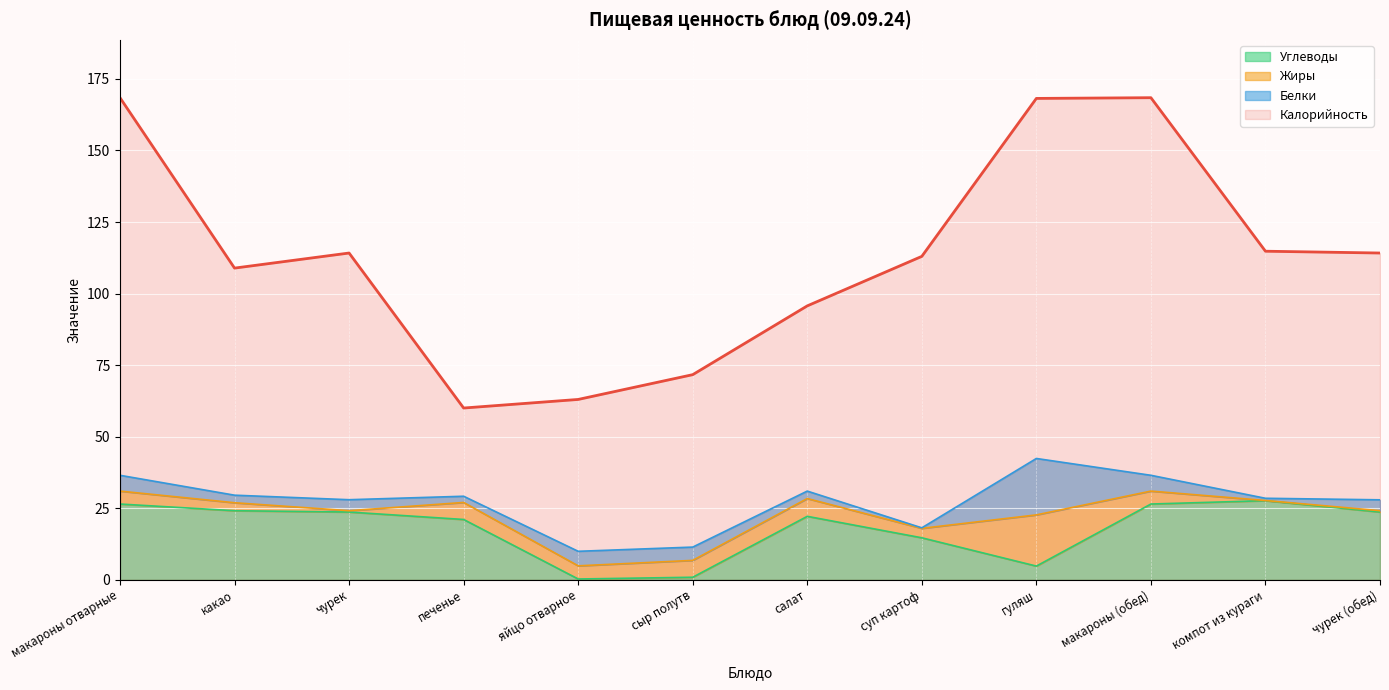

How many data points in Калорийность are above 114?

6